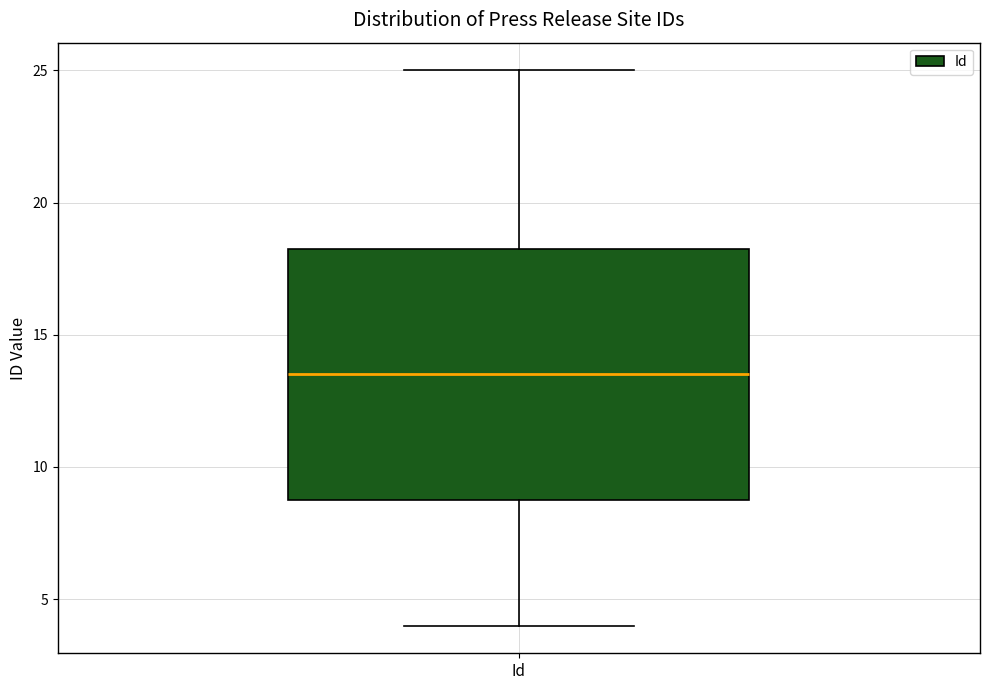

Read this box plot against the y-axis: the position of the median line, the range covered by the box, and the ends of both whiskers. The values are not printed on the chart, so give them approximately, as read against the axis.

median 13.5, box 9.0 to 18.5, whiskers 4.0 to 25.0